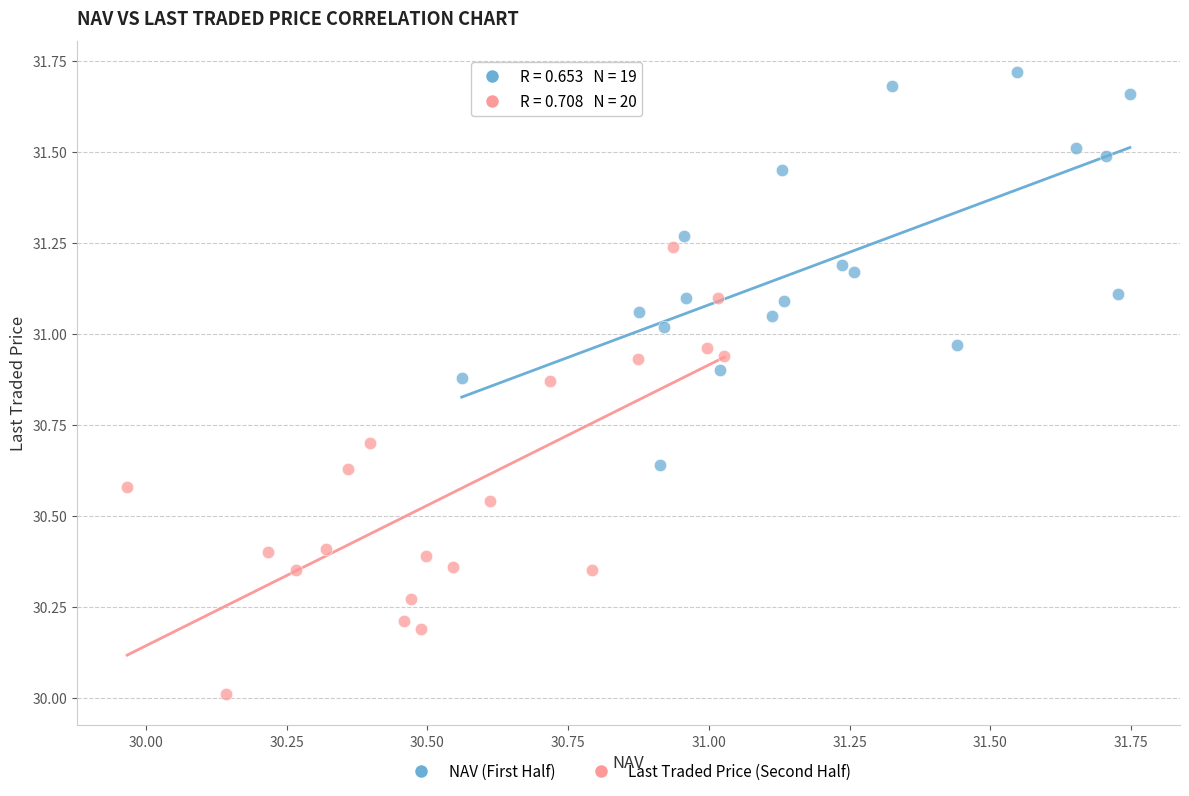

Which series has the widest spread of Y values?

Last Traded Price (Second Half)